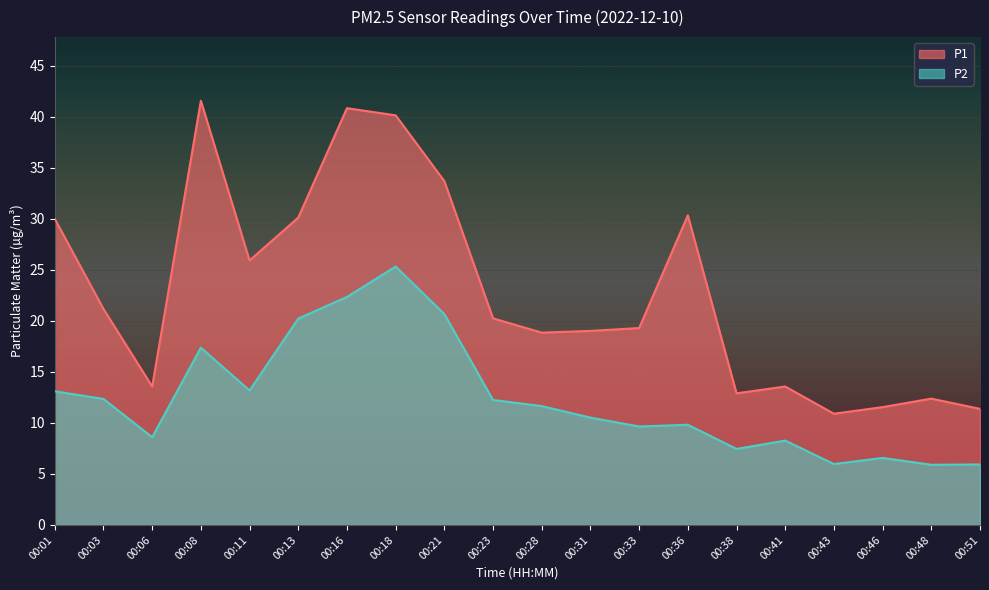

At which category does P2 reach its first local valley?

00:06